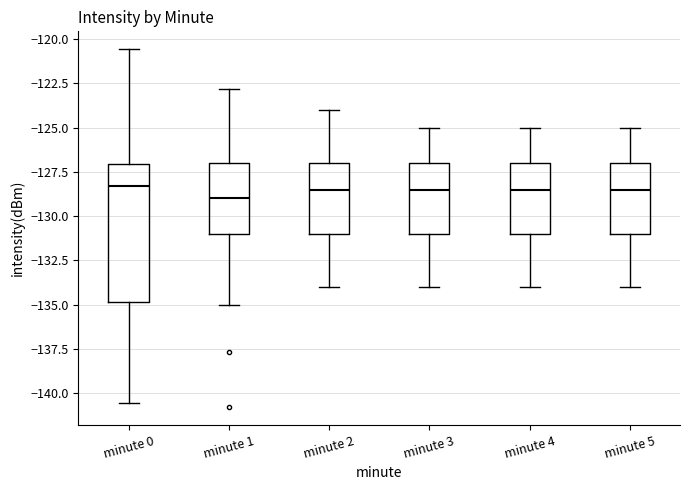

Reading left to right, read every box against the y-axis: the position of its median line, the range the box covers, and the ends of its whiskers. The values are not printed on the chart, so give them approximately, as read against the axis.

minute 0: median -128.5, box -135.0 to -127.0, whiskers -140.5 to -120.5
minute 1: median -129.0, box -131.0 to -127.0, whiskers -135.0 to -123.0
minute 2: median -128.5, box -131.0 to -127.0, whiskers -134.0 to -124.0
minute 3: median -128.5, box -131.0 to -127.0, whiskers -134.0 to -125.0
minute 4: median -128.5, box -131.0 to -127.0, whiskers -134.0 to -125.0
minute 5: median -128.5, box -131.0 to -127.0, whiskers -134.0 to -125.0